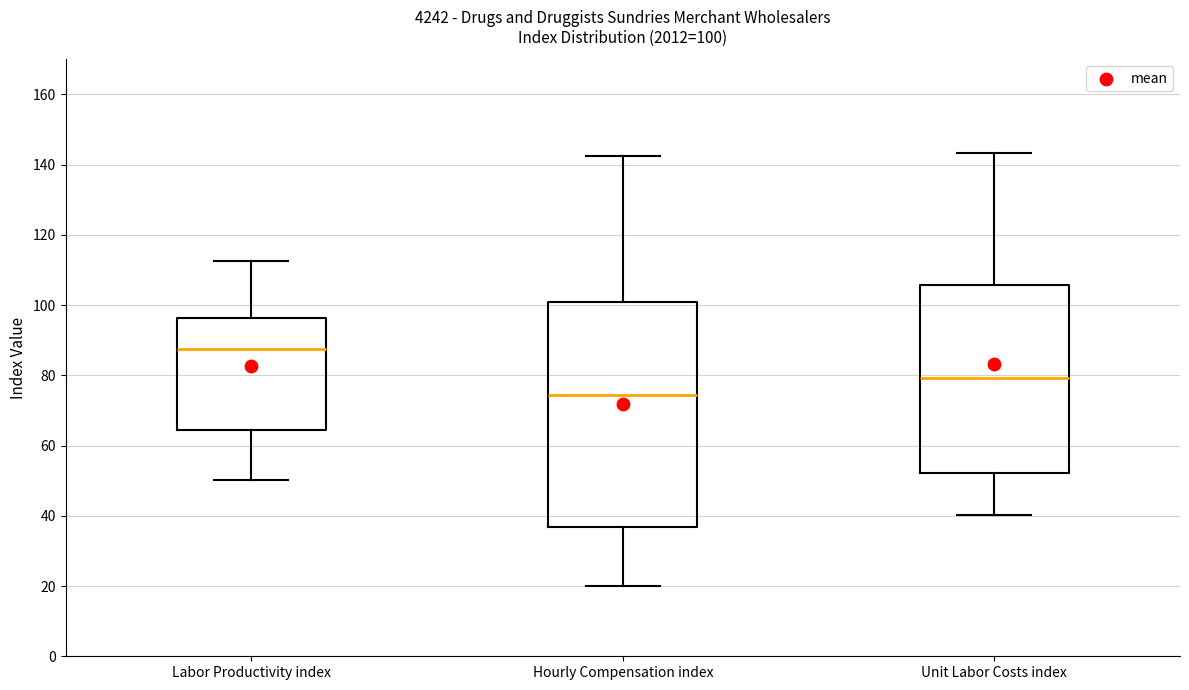

Which box's median line is the lowest?

Hourly Compensation index